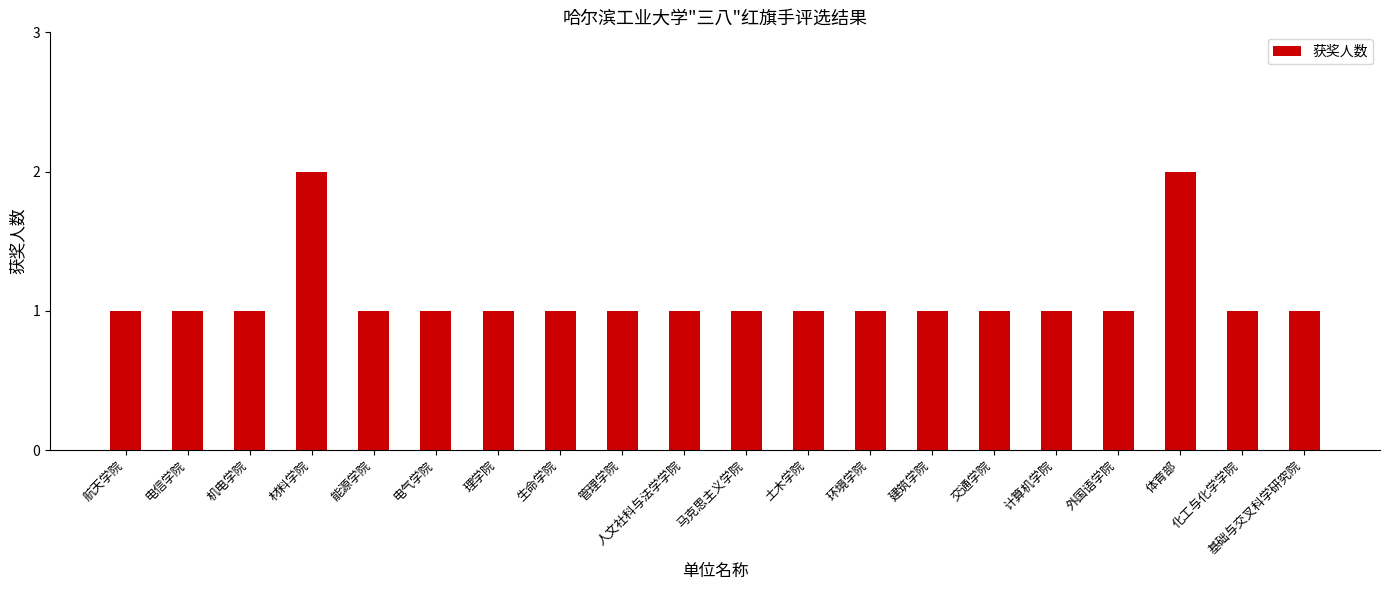

Which has a higher value, 体育部 or 能源学院?

体育部